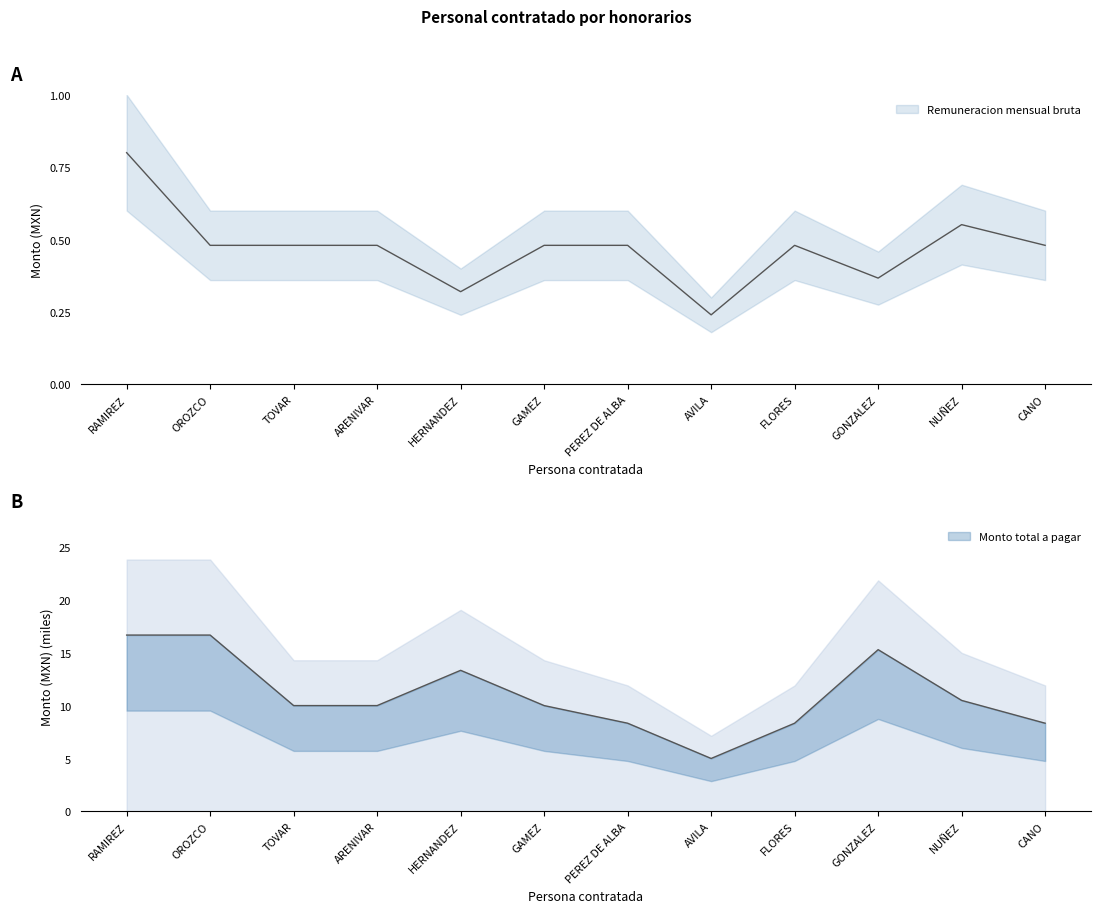

True or false: Remuneracion mensual bruta and Monto total a pagar cross at least once.

False